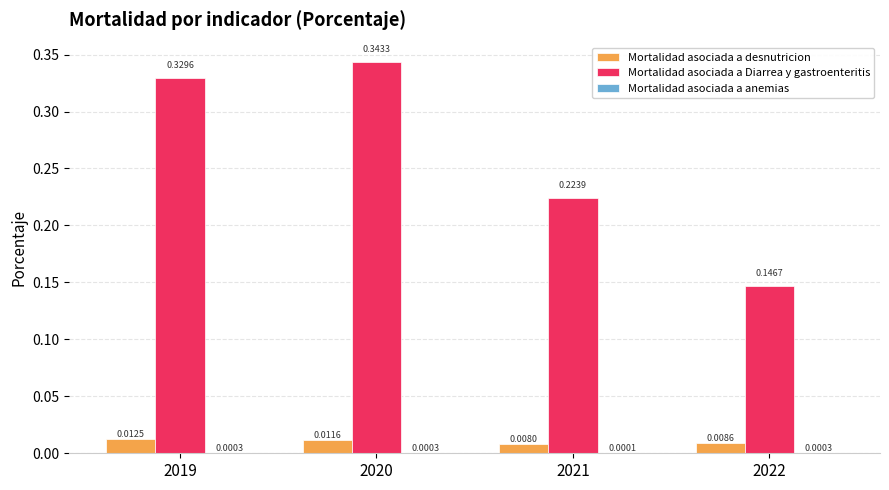

Between 2021 and 2022, which series saw the biggest shift?

Mortalidad asociada a Diarrea y gastroenteritis